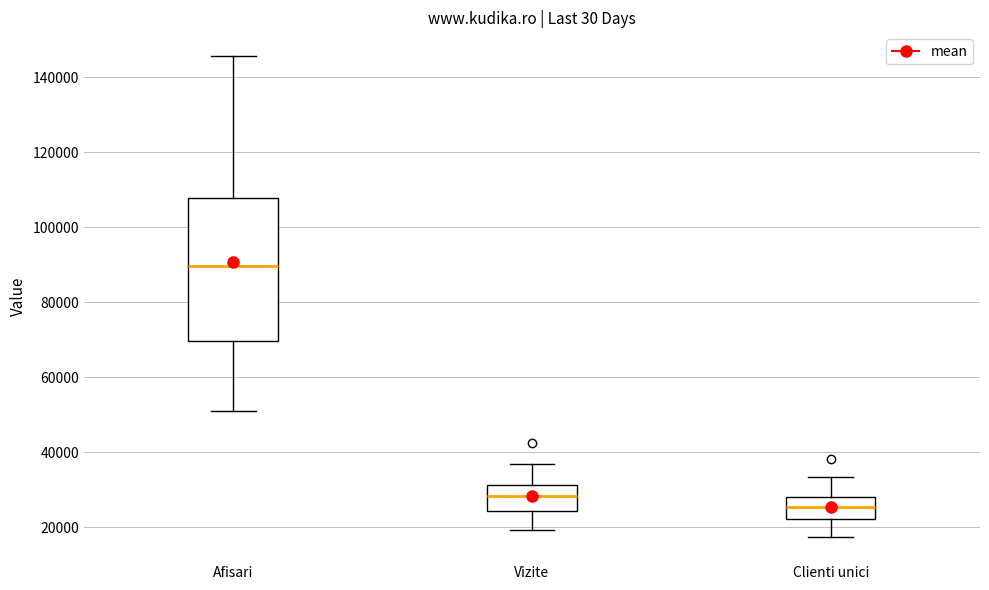

Which box's median line is the lowest?

Clienti unici